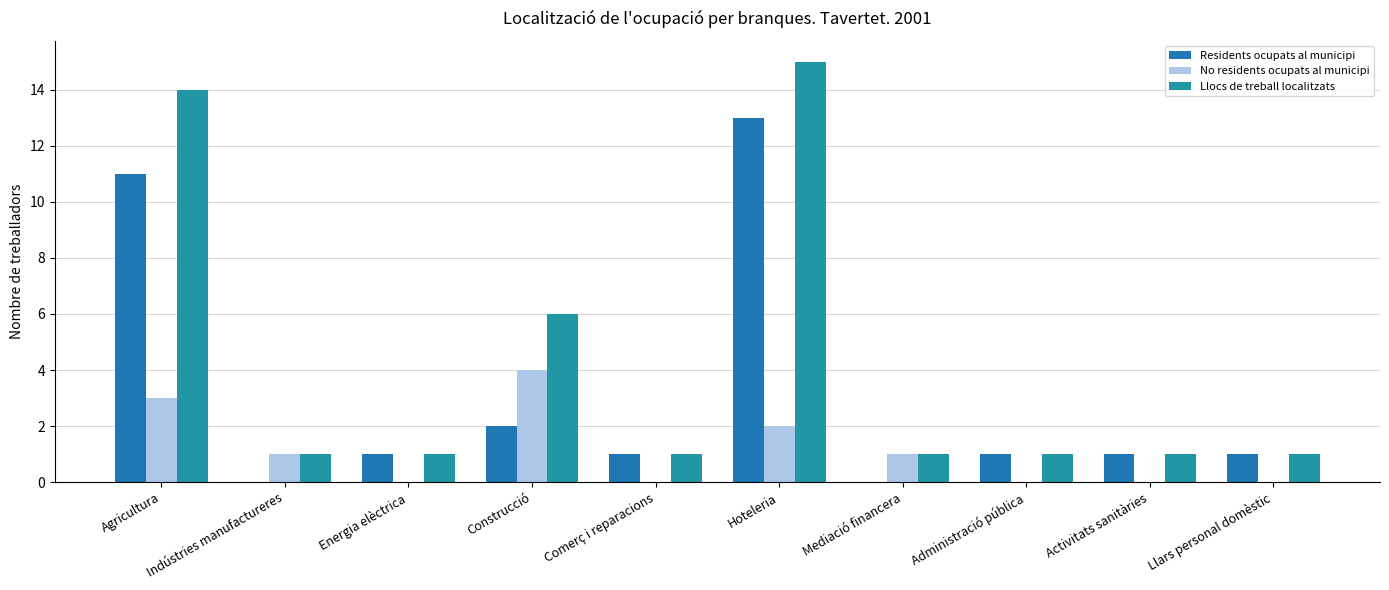

Is it true that Residents ocupats al municipi equals 11 at Agricultura?

True